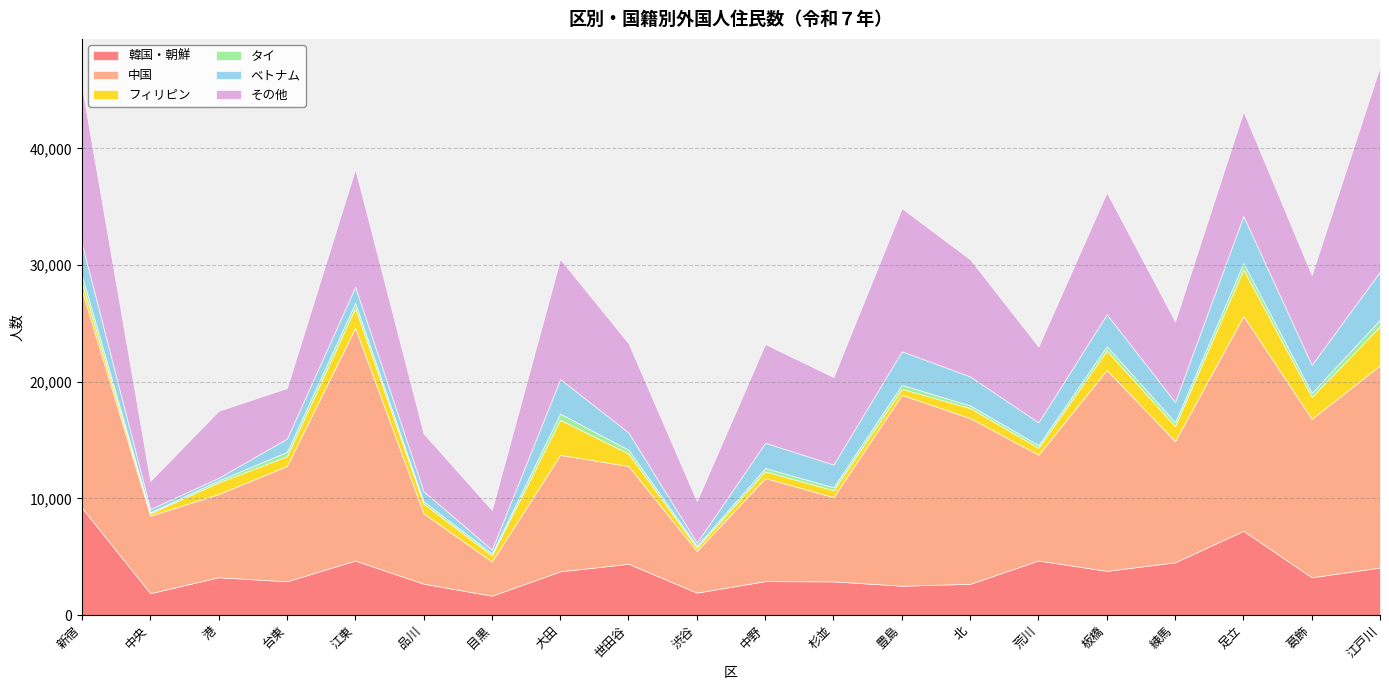

At which category does 中国 reach its first local peak?

江東